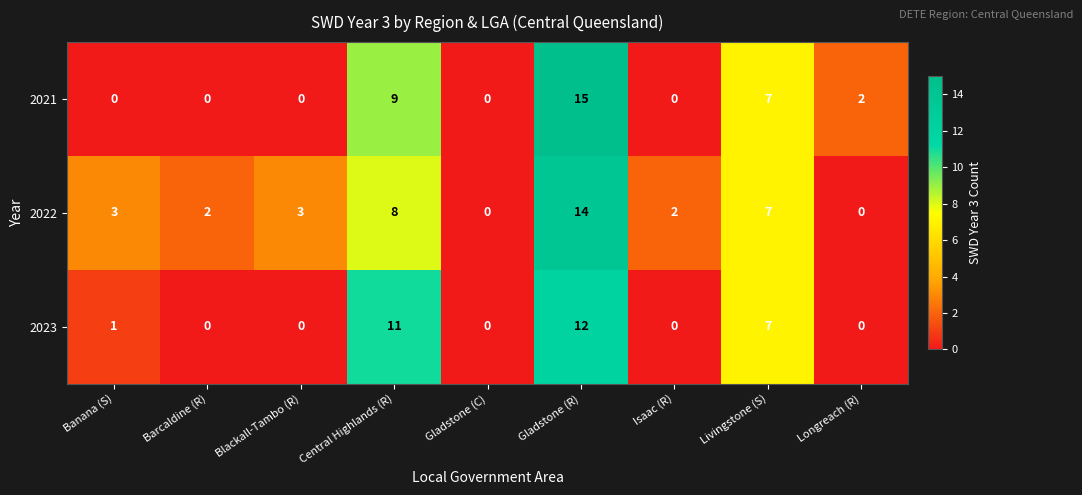

List the series in order of their peak value, lowest first.

2023, 2022, 2021